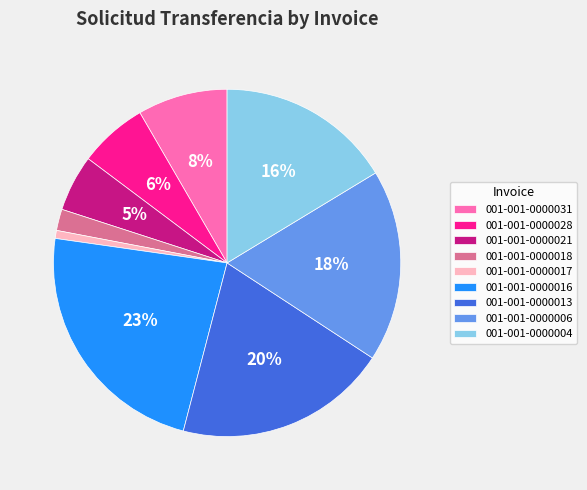

How many segments does this pie chart have?

9